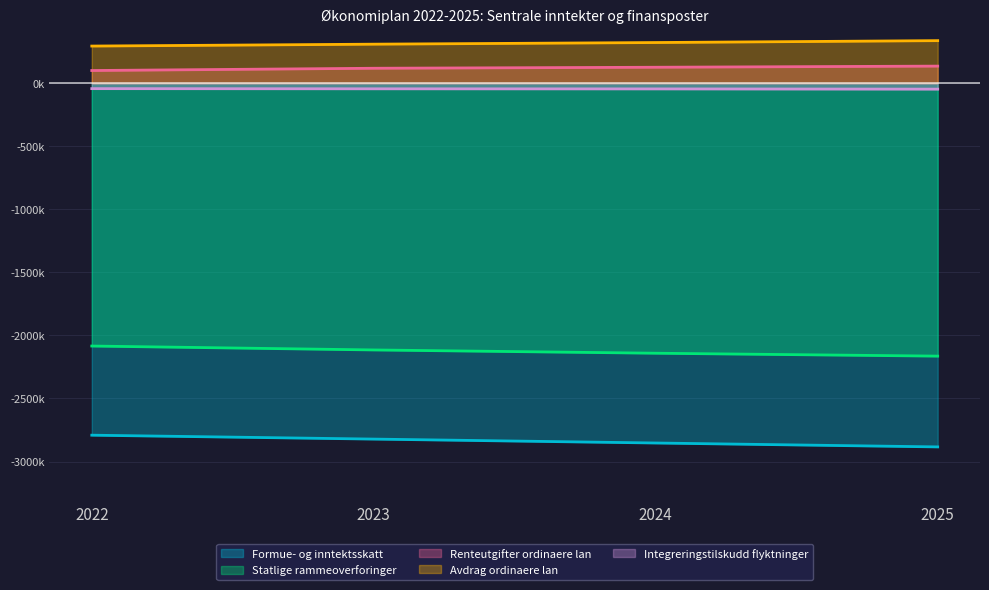

What is the smallest value displayed?

-2884000